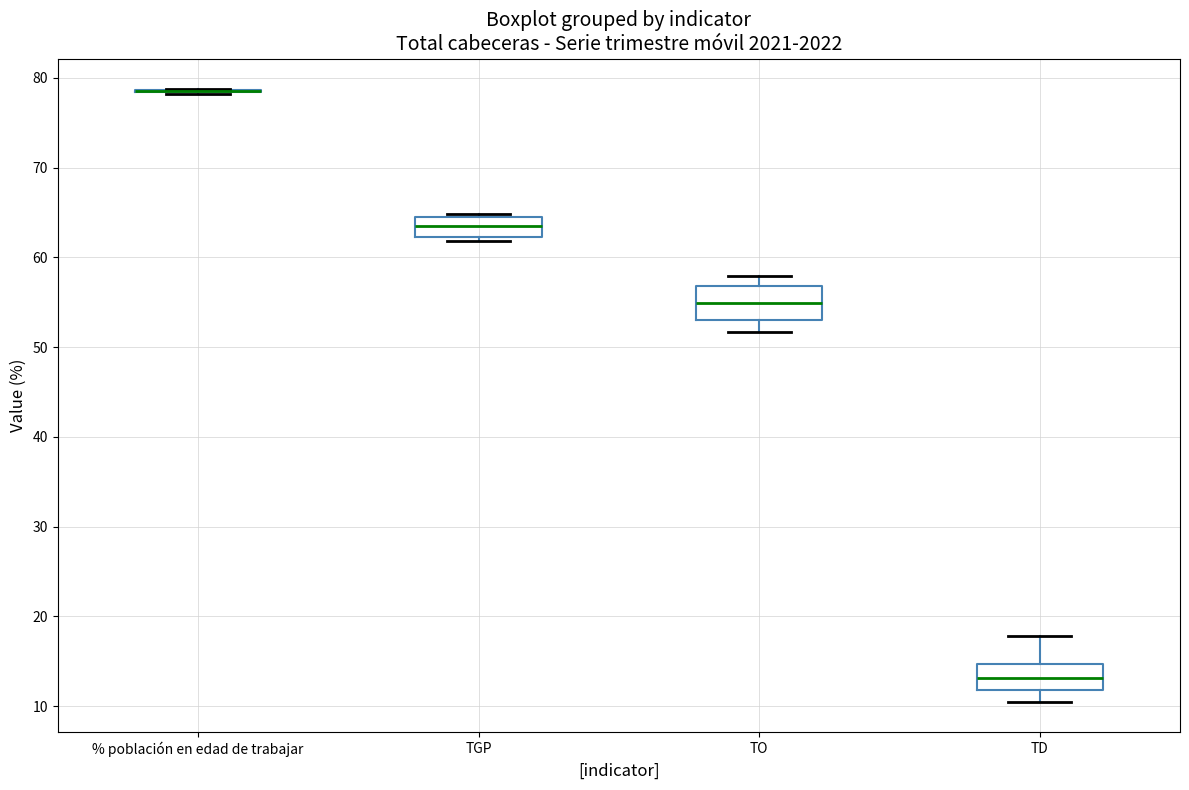

Where is the lower edge of the box for TD on the y-axis? The values are not printed on the chart, so give them approximately, as read against the axis.

12